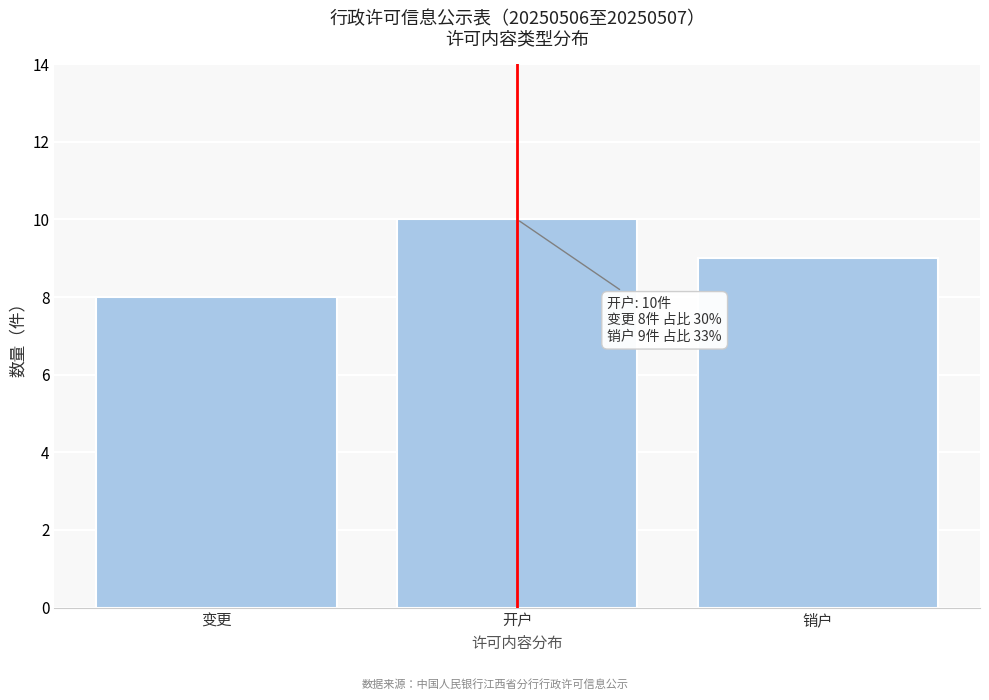

Reading left to right, what are all the values shown in this chart?

8	10	9